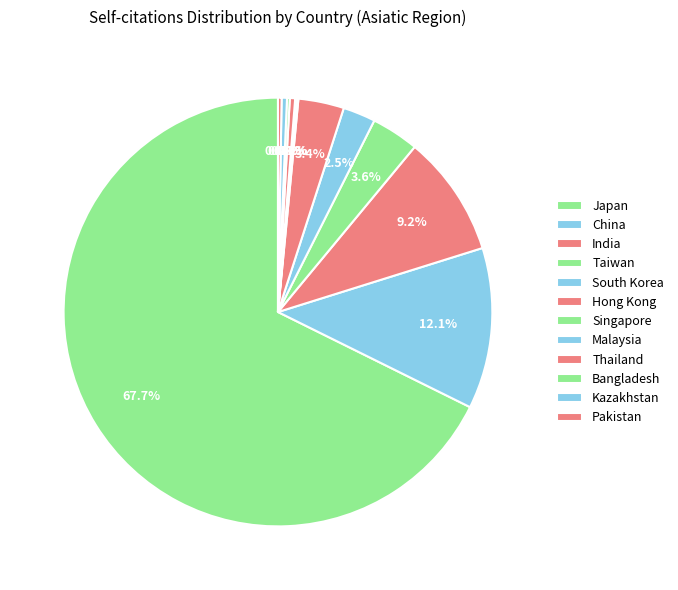

To the nearest percent, what is the combined percentage of Japan and Malaysia?

68%